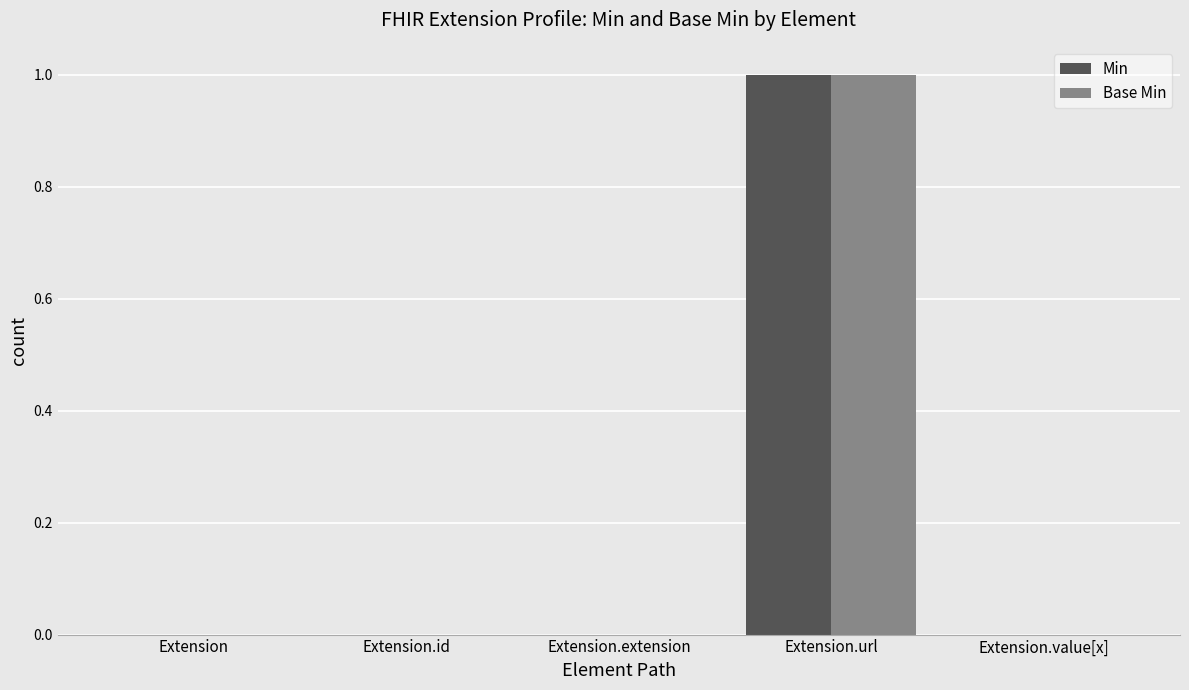

What is the sum of all Base Min values?

1